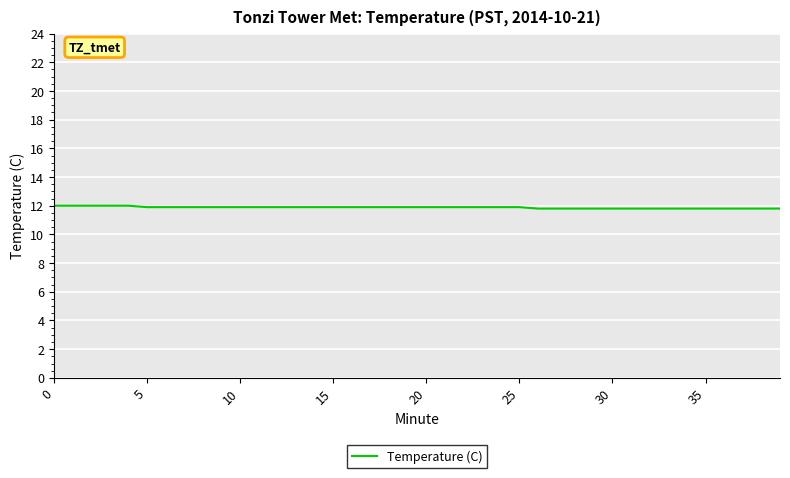

What is the smallest value displayed?

11.8